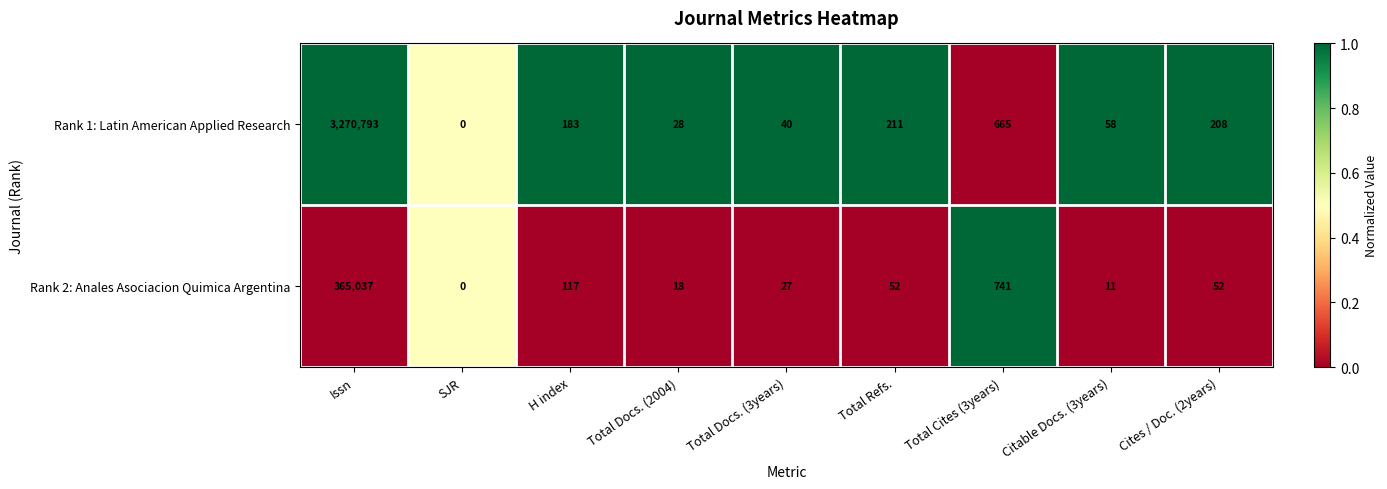

Reading left to right, transcribe all the data shown in this chart.

Rank 1: Latin American Applied Research: 3270793	0	183	28	40	211	665	58	208
Rank 2: Anales Asociacion Quimica Argentina: 365037	0	117	18	27	52	741	11	52